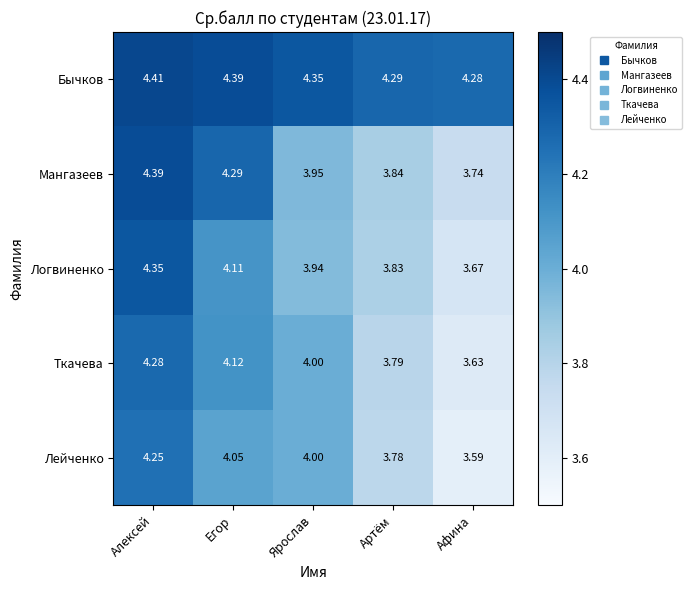

Which category has the highest value in the Мангазеев series?

Алексей